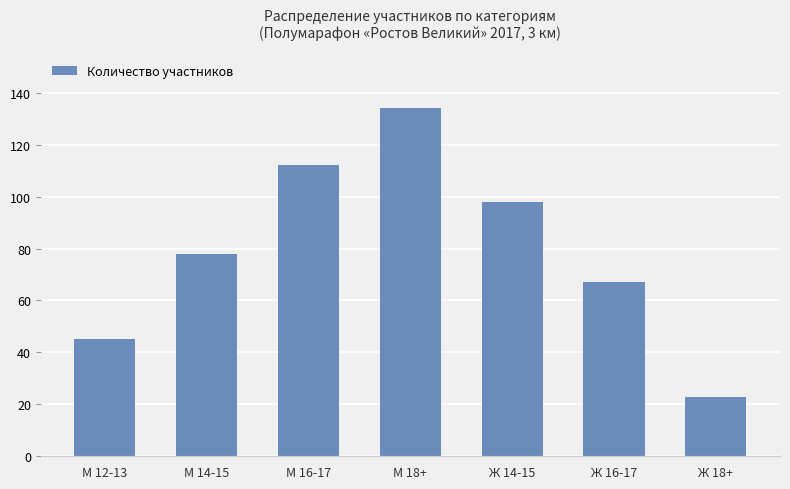

What is the label of the 5th bar from the left?

Ж 14-15